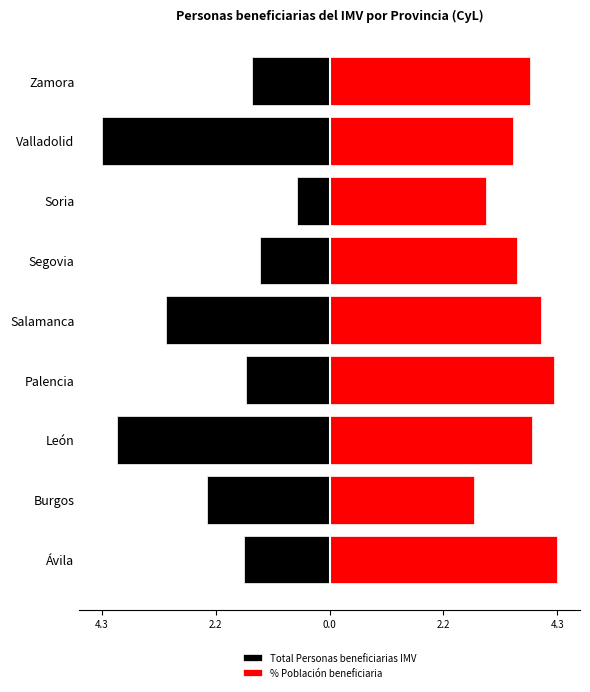

What value does the Total Personas beneficiarias IMV series have at Palencia?

-1.6